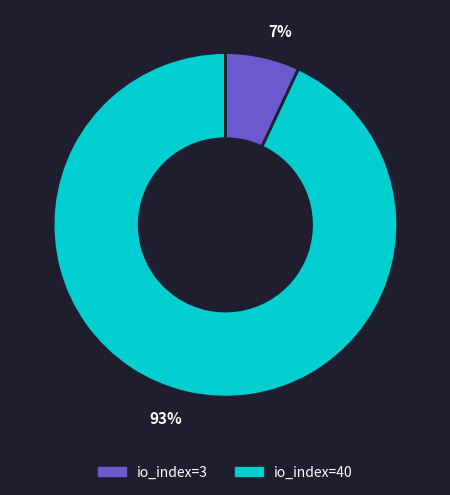

Which slice is the largest?

io_index=40